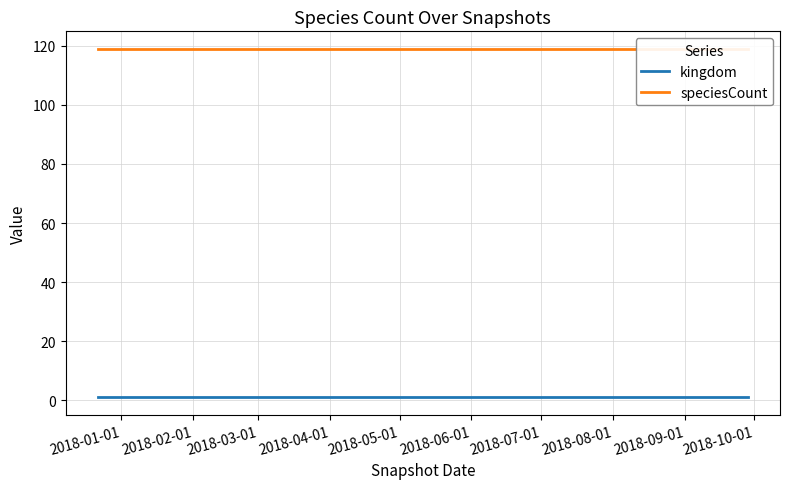

True or false: kingdom and speciesCount cross at least once.

False